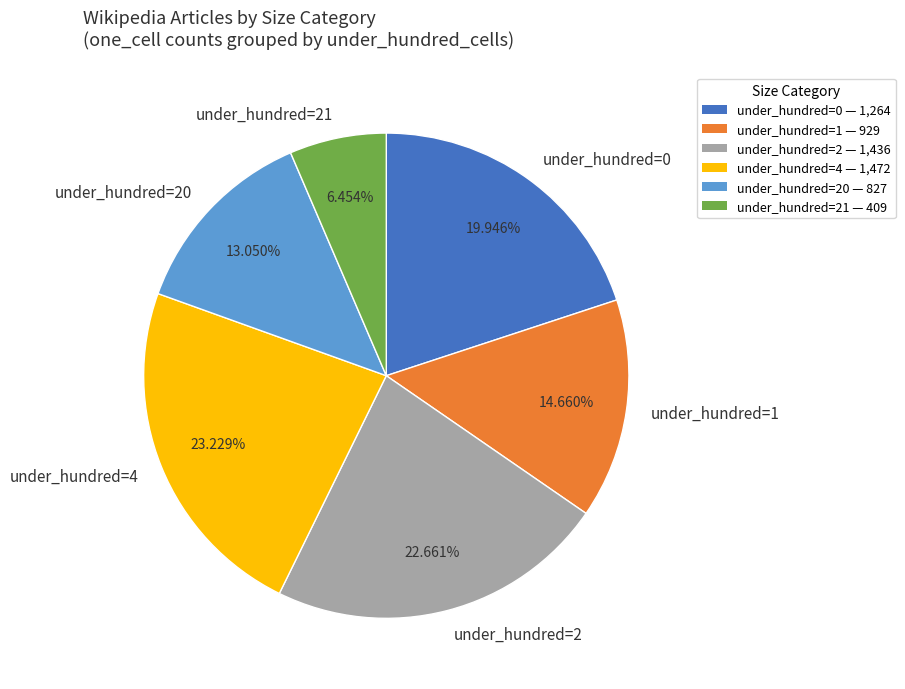

Which has a higher value, under_hundred=0 or under_hundred=1?

under_hundred=0